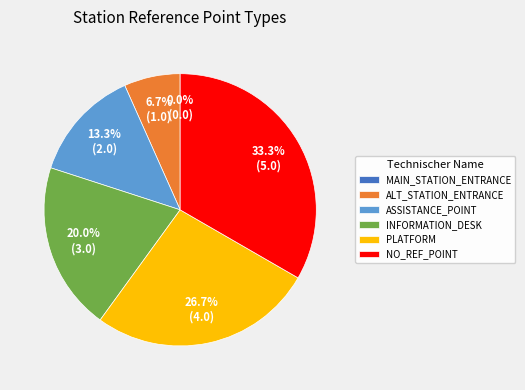

What percentage is NOT represented by ASSISTANCE_POINT?

86.7%